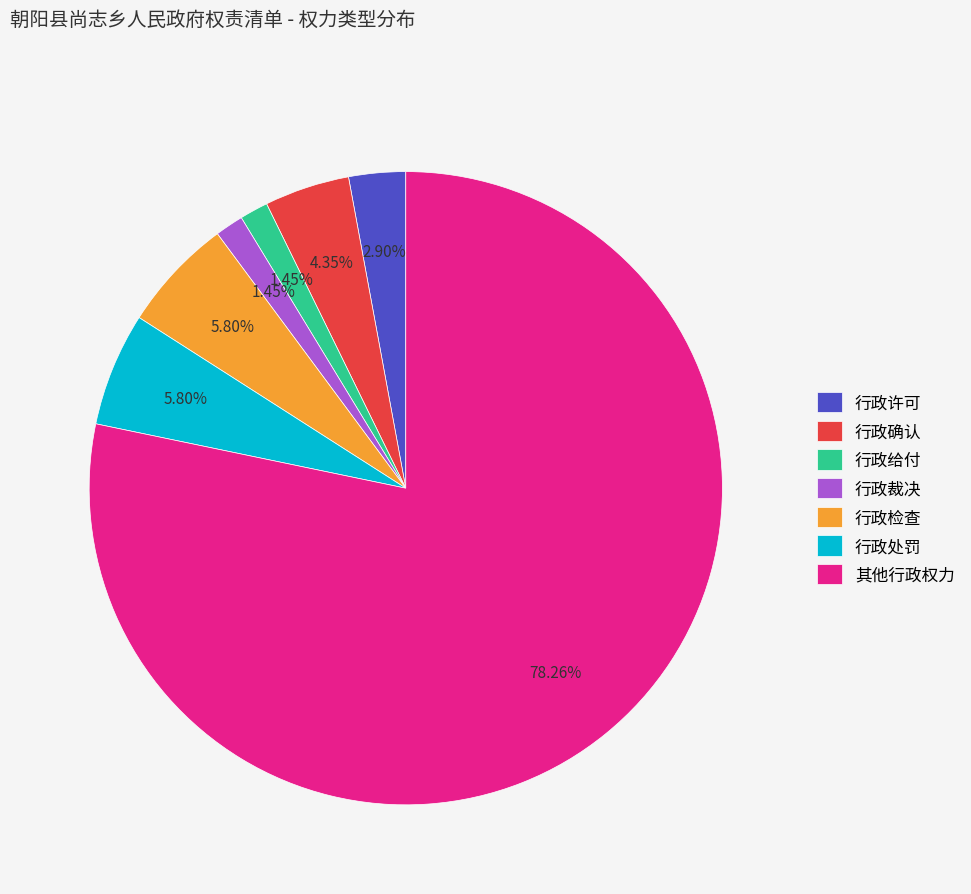

Between 行政许可 and 行政确认, which is larger?

行政确认